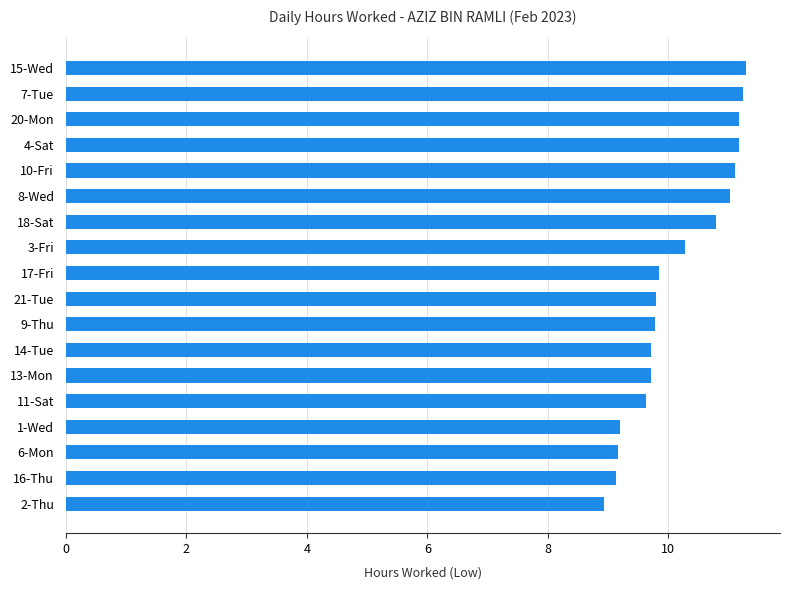

Which has a higher value, 8-Wed or 16-Thu?

8-Wed